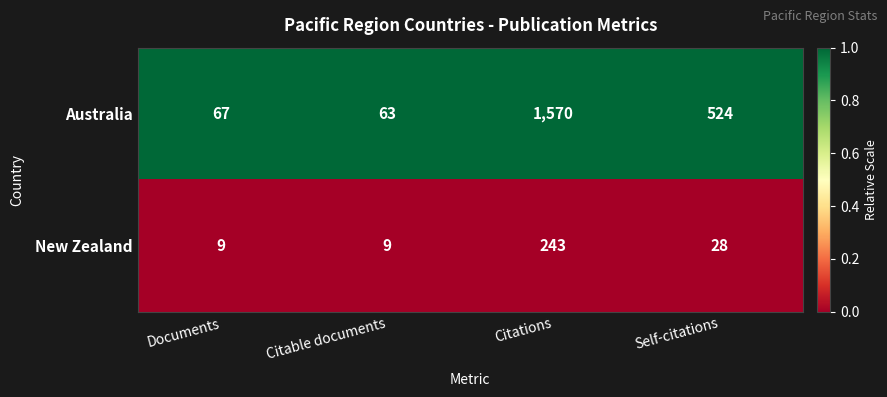

Reading left to right, transcribe all the data shown in this chart.

Australia: Documents=67	Citable documents=63	Citations=1570	Self-citations=524
New Zealand: Documents=9	Citable documents=9	Citations=243	Self-citations=28